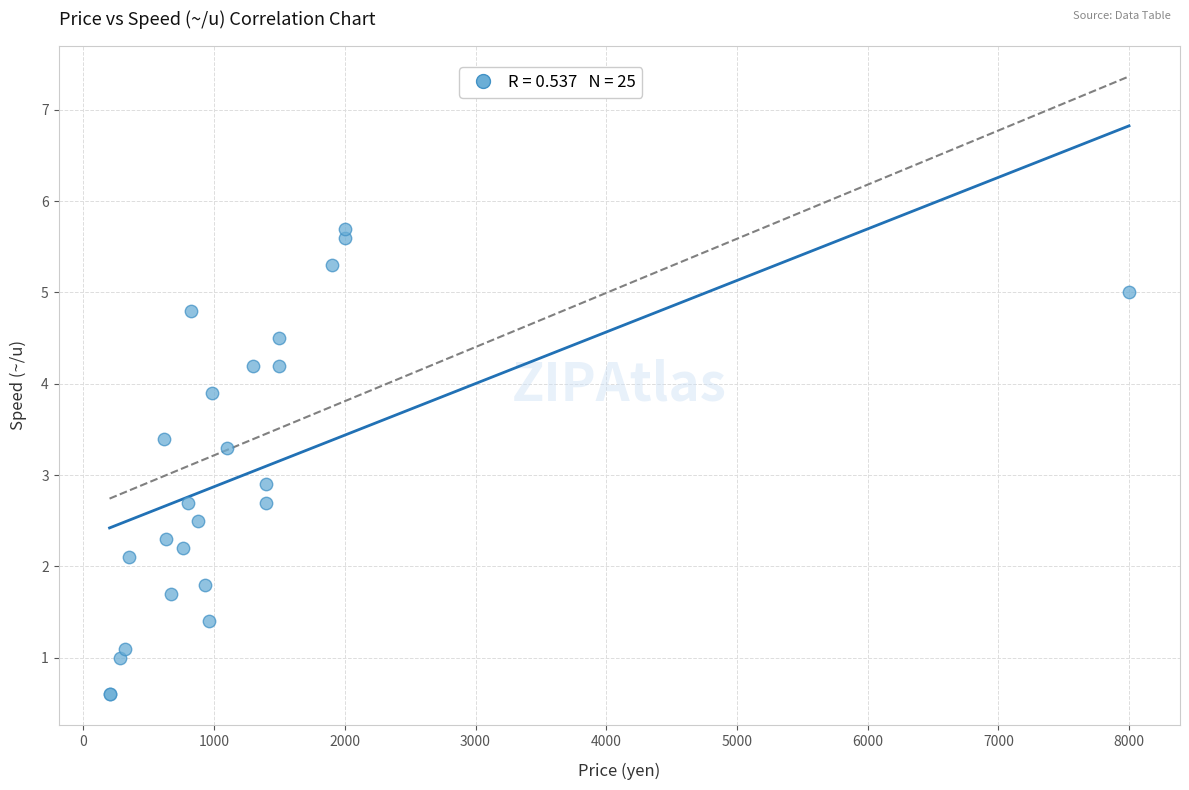

What Y value in the scatter plot is closest to 3?

2.9